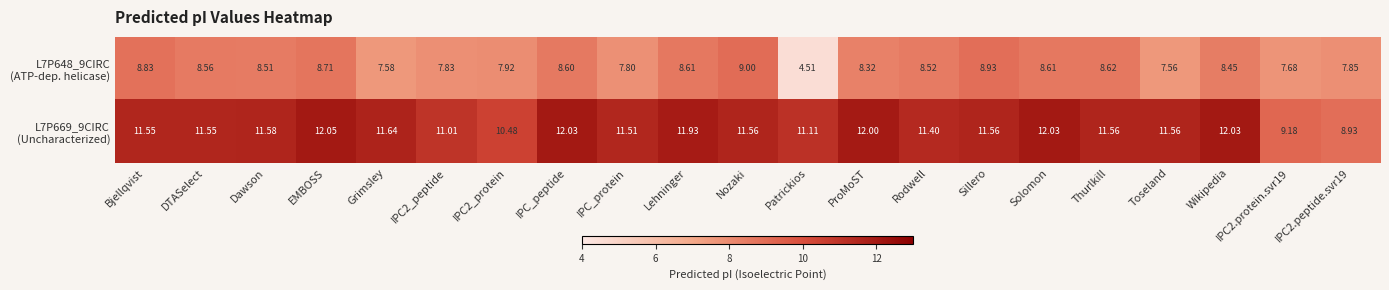

Which label corresponds to the smallest value in the chart?

Patrickios